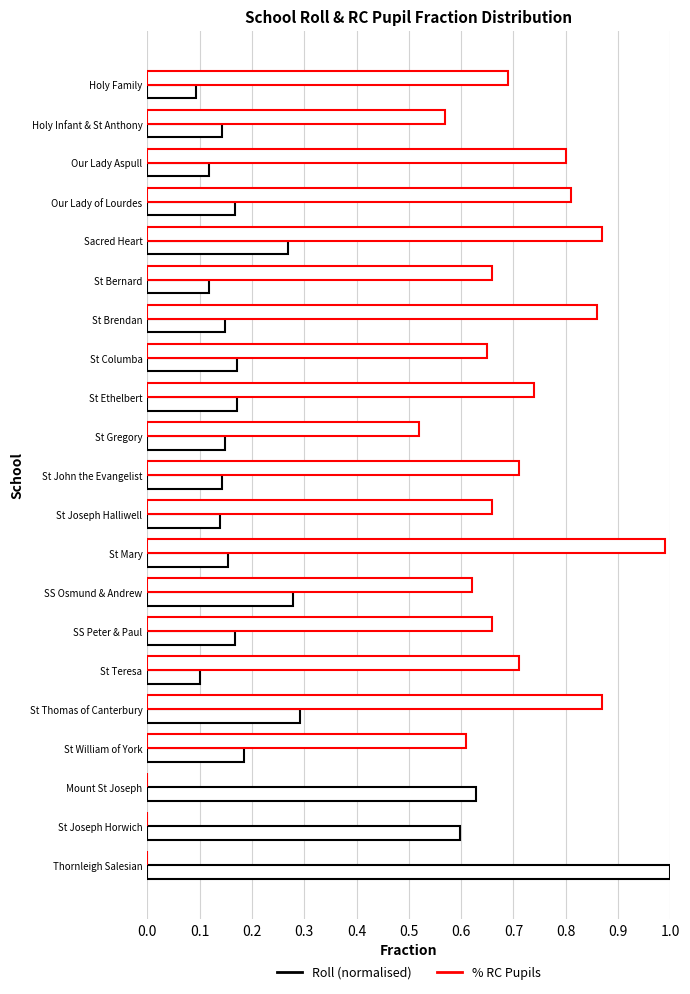

How many series are shown in this chart?

2